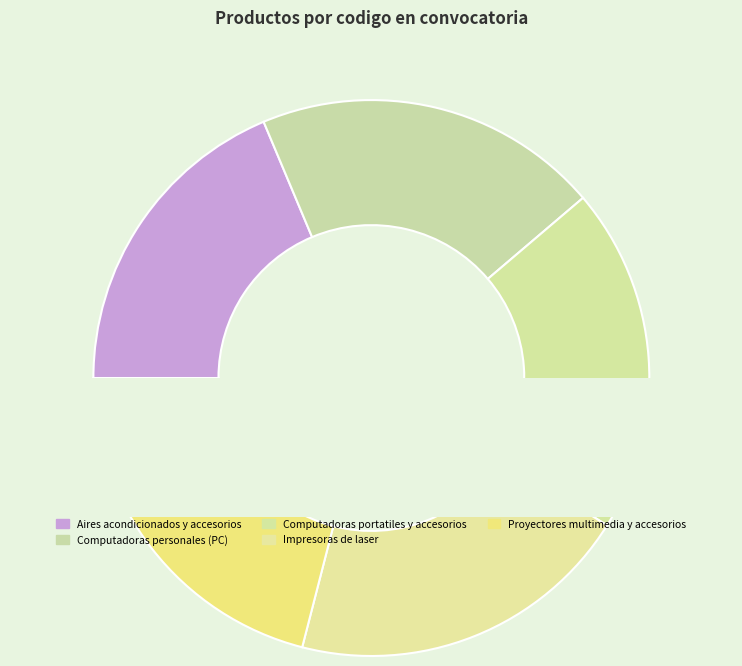

Combined, do Computadoras portatiles y accesorios and Computadoras personales (PC) account for over 50%?

No